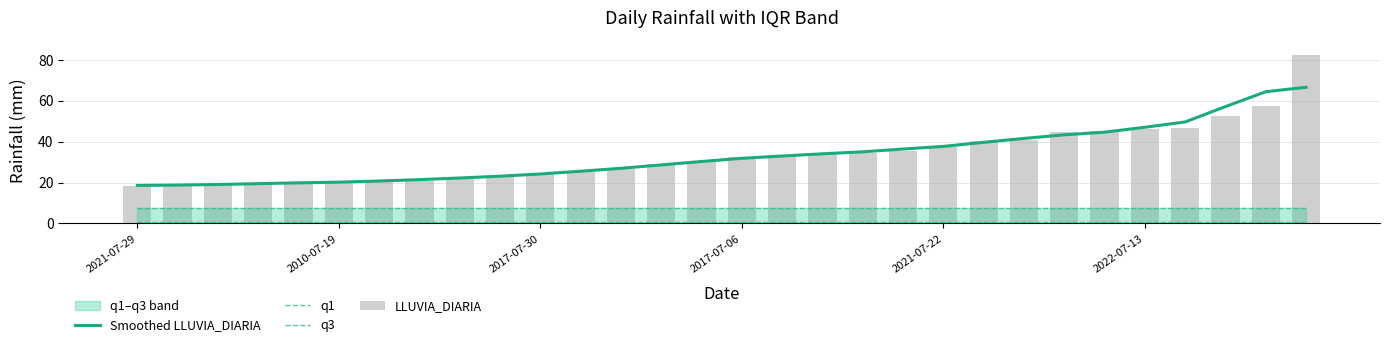

At how many categories does at least one series exceed 58?

2